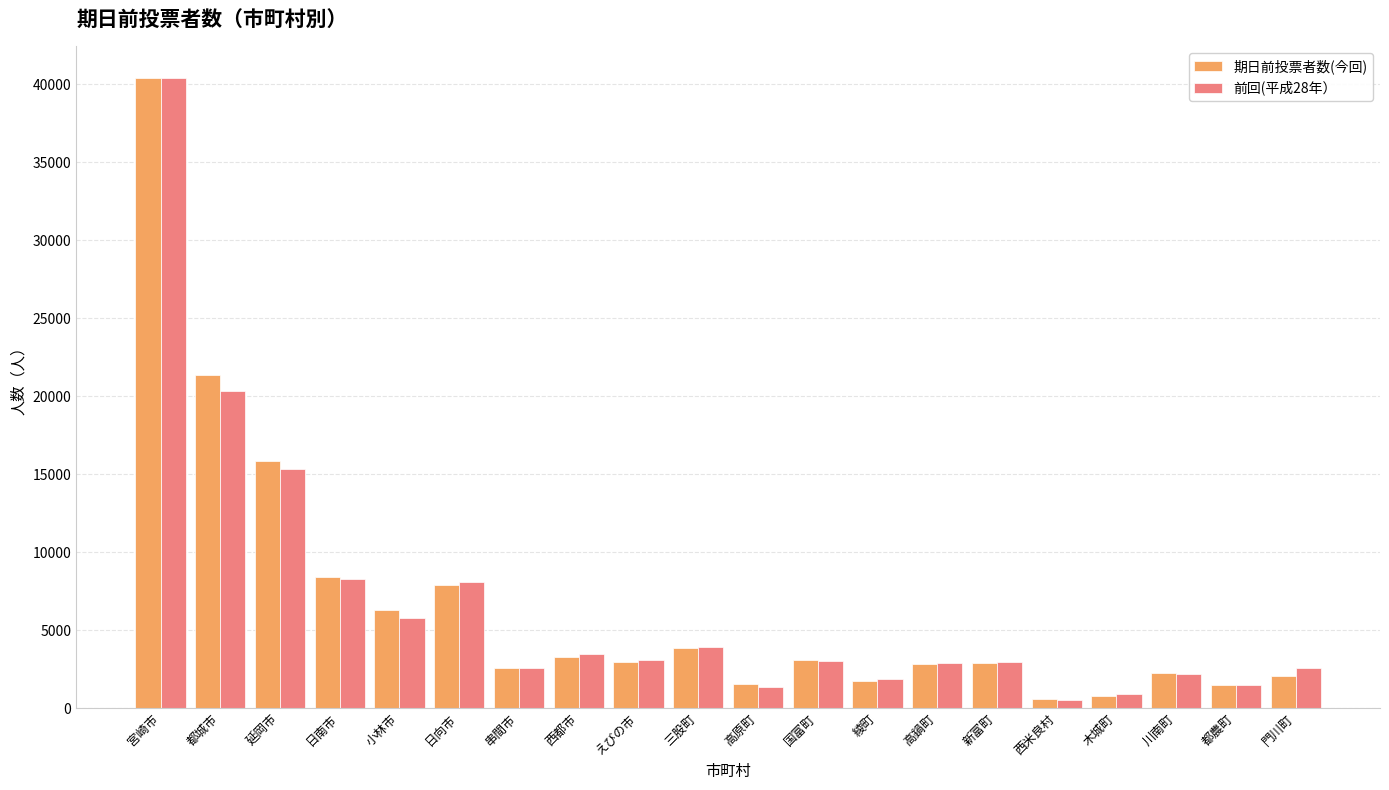

How many data points does each series have?

20